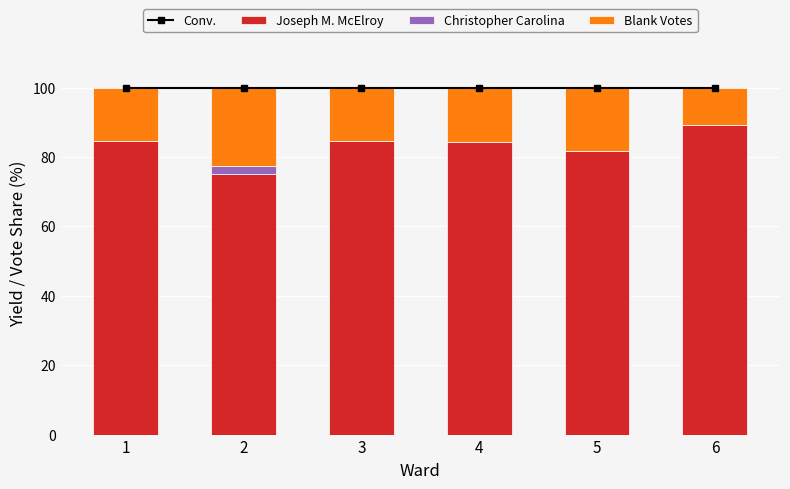

Is the value of Joseph M. McElroy at 3 greater than the value of Blank Votes at 6?

Yes